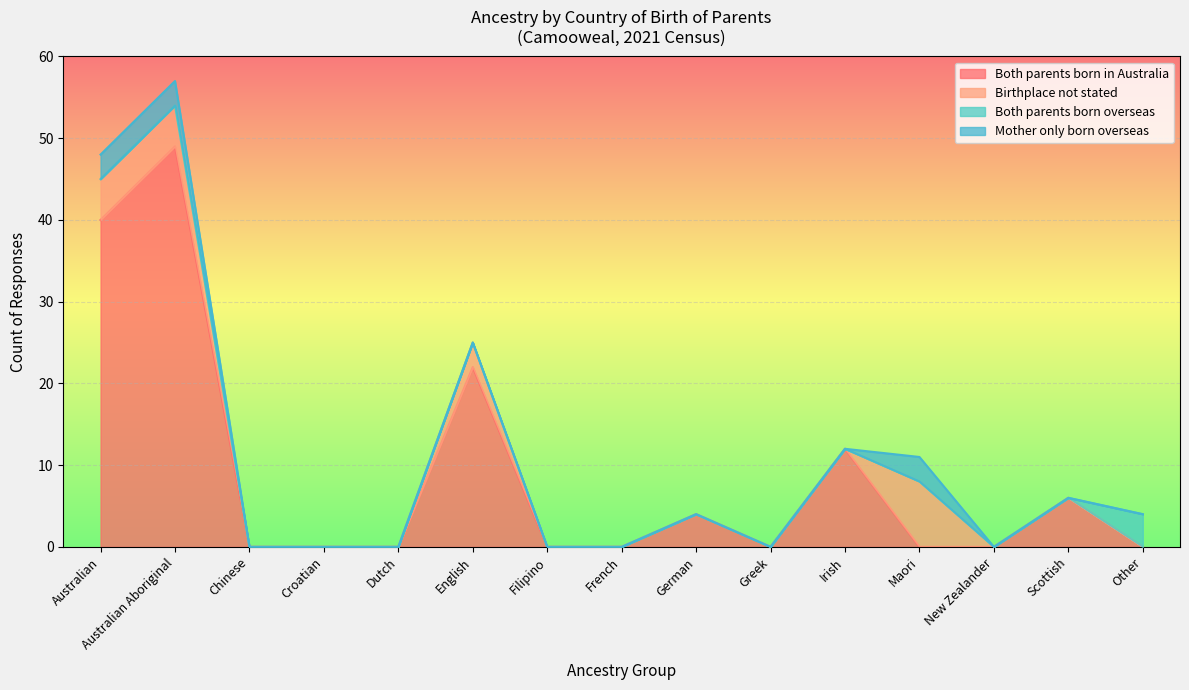

Between Australian Aboriginal and Irish, which series saw the biggest shift?

Both parents born in Australia